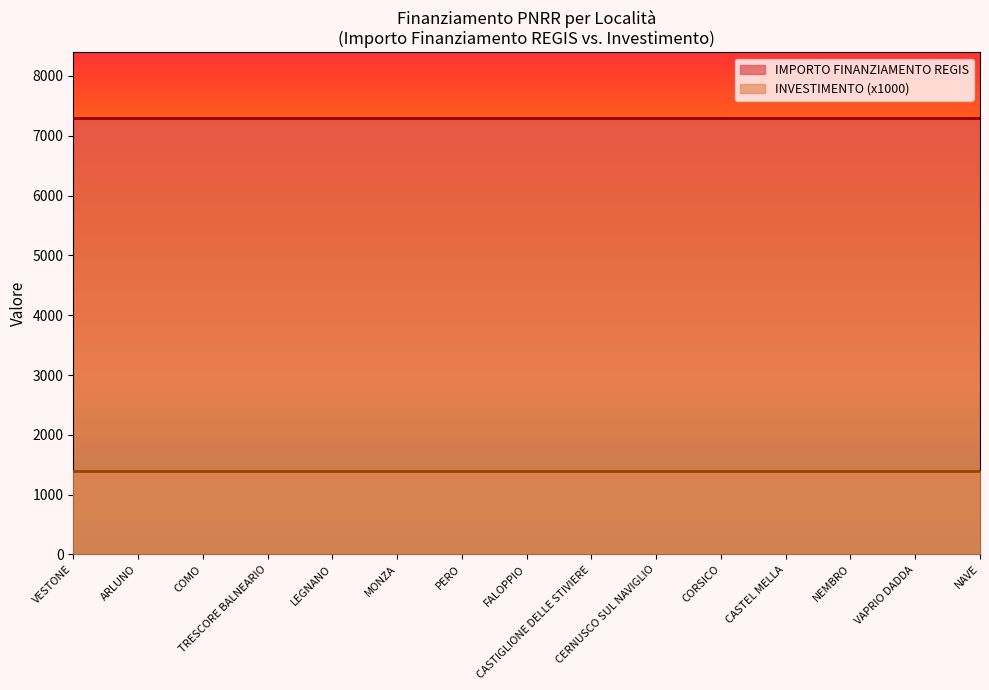

Is it true that INVESTIMENTO equals 1.4 at CASTIGLIONE DELLE STIVIERE?

True